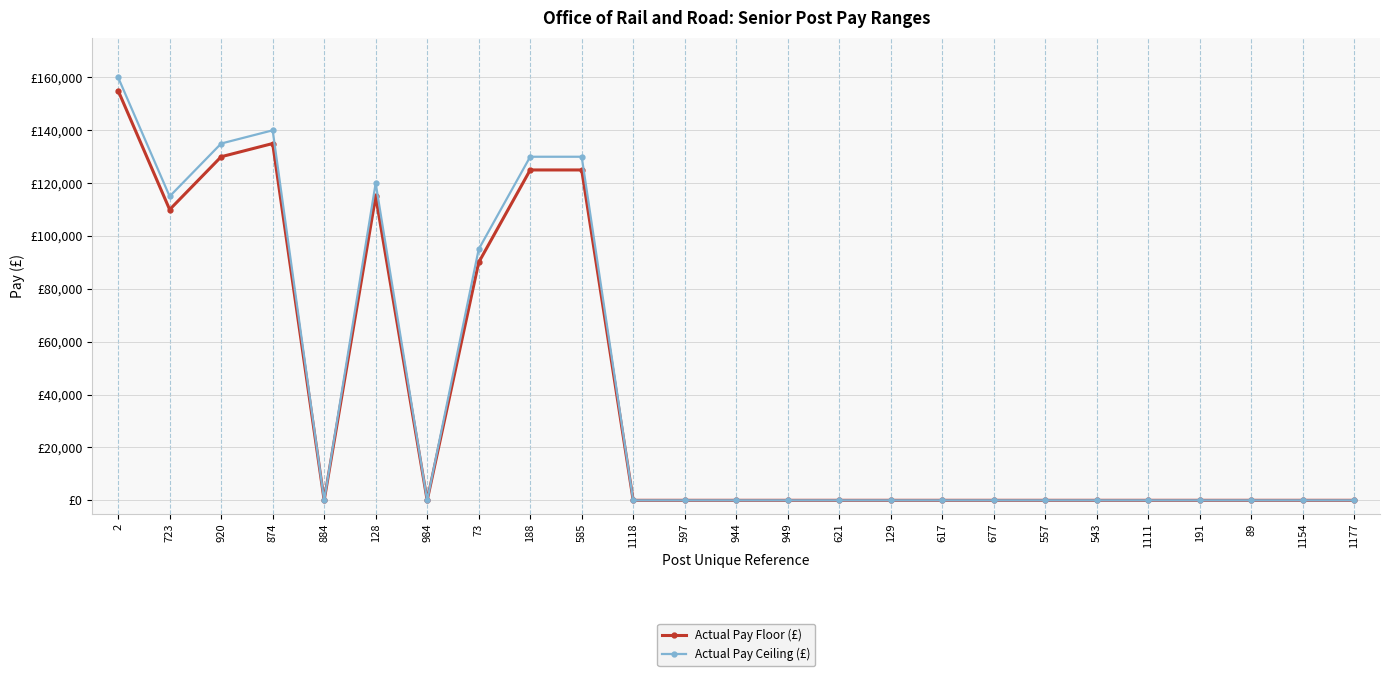

List the labels in order of Actual Pay Floor (£) value, smallest first.

884, 984, 1118, 597, 944, 949, 621, 129, 617, 677, 557, 543, 1111, 191, 89, 1154, 1177, 73, 723, 128, 188, 585, 920, 874, 2